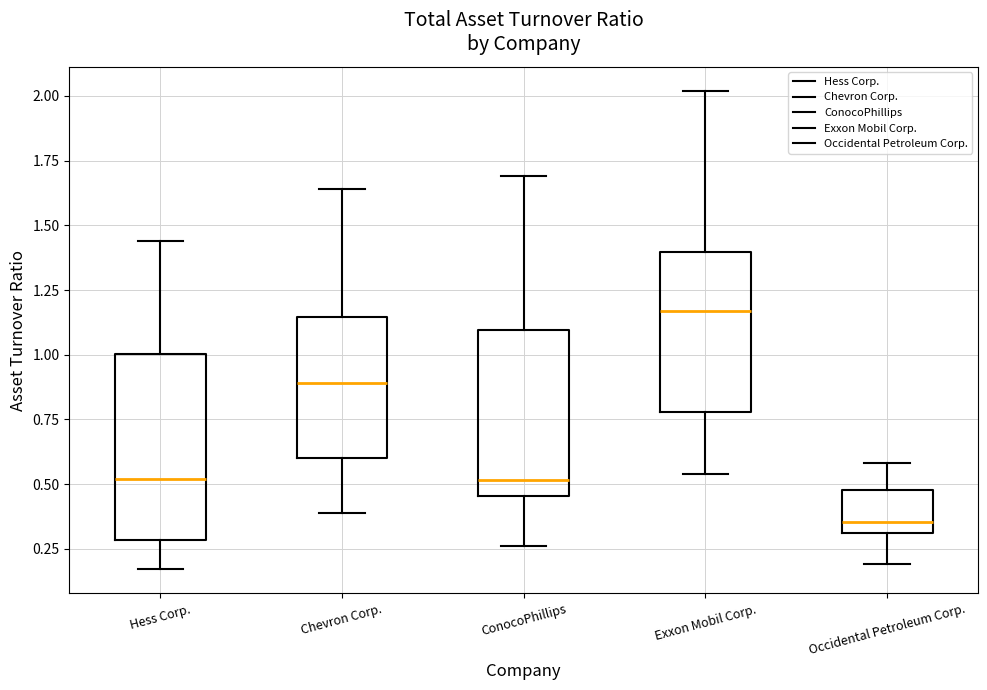

Reading left to right, transcribe this box plot: for each box, give where its median line is, the range the box spans, and where its two whiskers end, as read against the y-axis. The values are not printed on the chart, so give them approximately, as read against the axis.

Hess Corp.: median 0.50, box 0.30 to 1.00, whiskers 0.15 to 1.45
Chevron Corp.: median 0.90, box 0.60 to 1.15, whiskers 0.40 to 1.65
ConocoPhillips: median 0.50, box 0.45 to 1.10, whiskers 0.25 to 1.70
Exxon Mobil Corp.: median 1.15, box 0.80 to 1.40, whiskers 0.55 to 2.00
Occidental Petroleum Corp.: median 0.35, box 0.30 to 0.50, whiskers 0.20 to 0.60